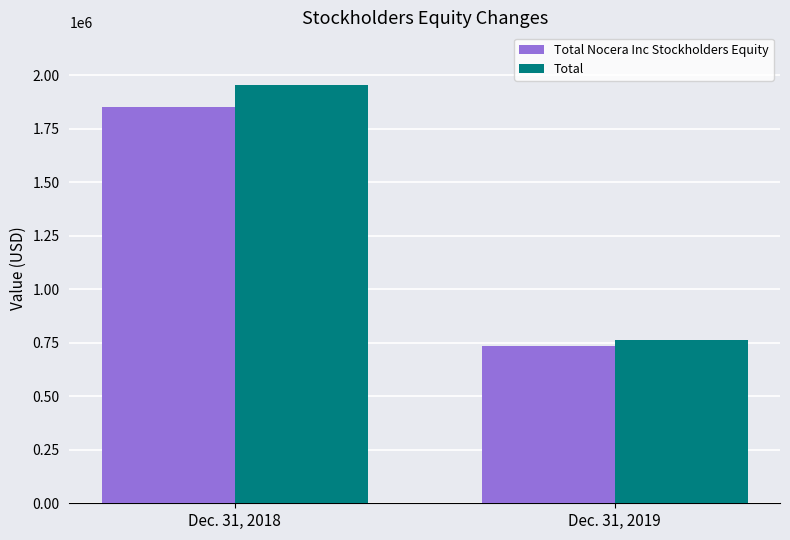

True or false: Total Nocera Inc Stockholders Equity has a value of 733341 at Dec. 31, 2019.

True